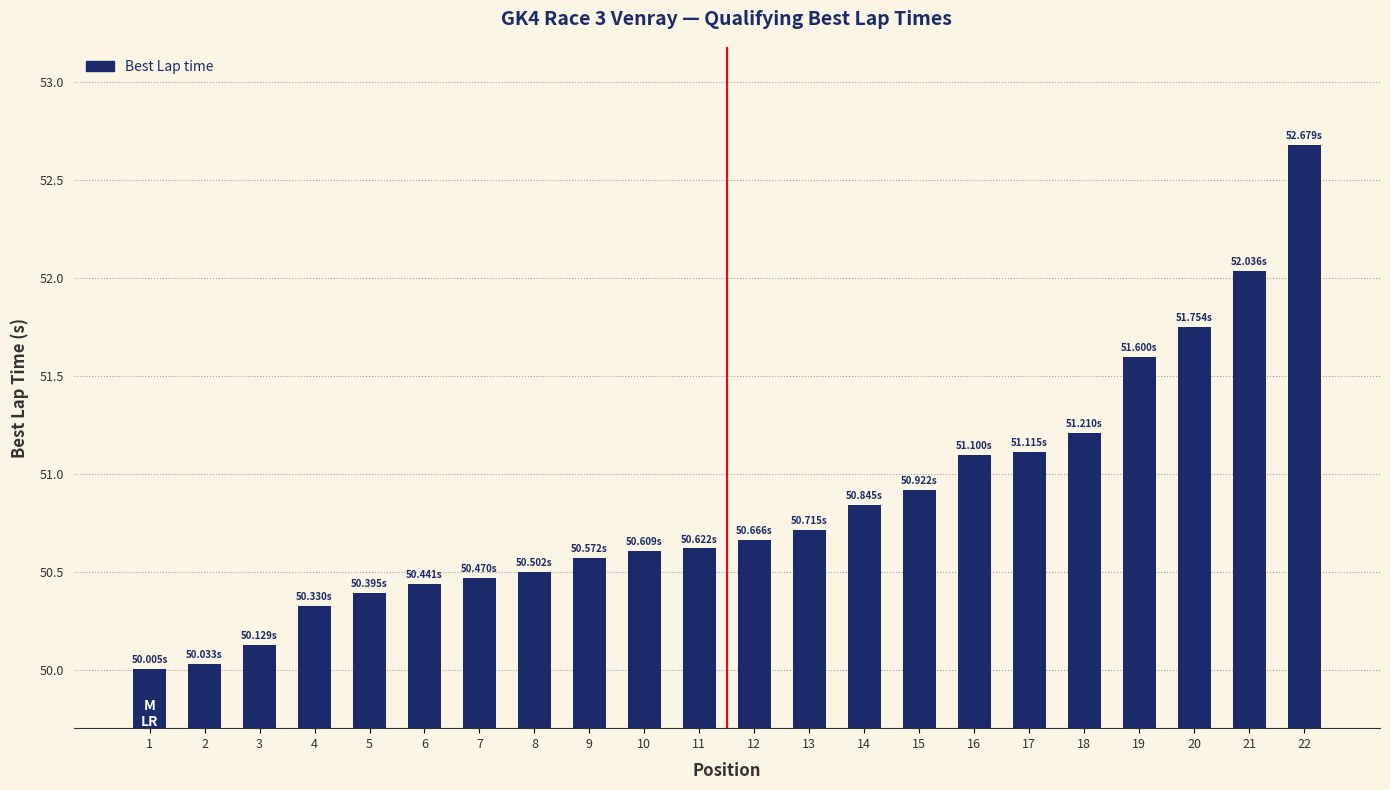

What is the sum of the values at 6 and 9?

101.0